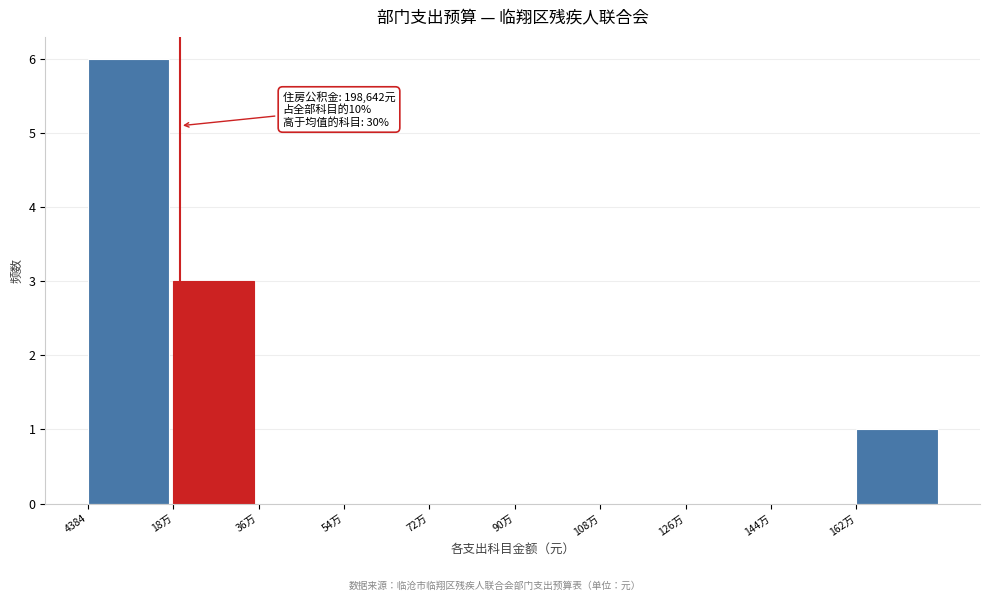

Reading left to right, transcribe all the data shown in this chart.

4384=6	18万=3	36万=0	54万=0	72万=0	90万=0	108万=0	126万=0	144万=0	162万=1